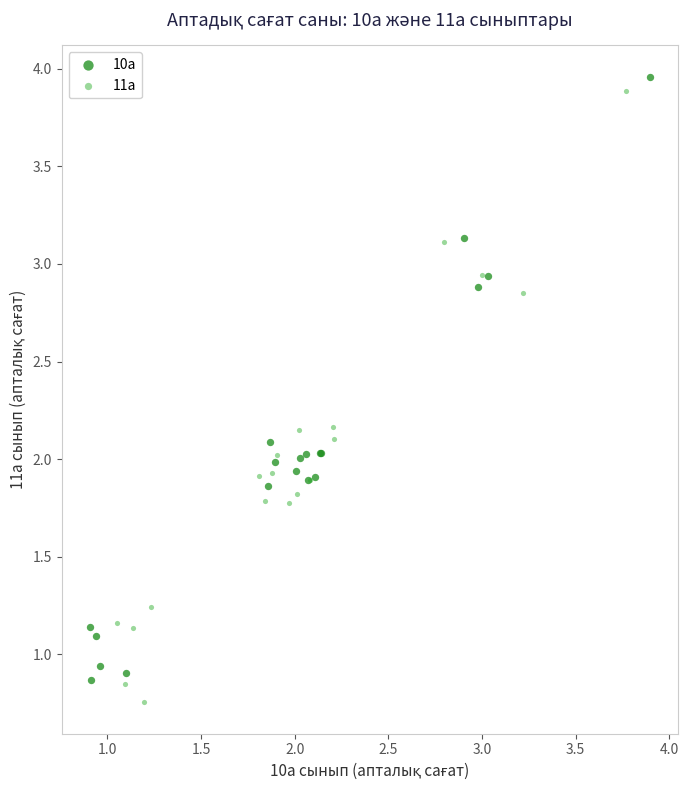

Which series reaches the minimum Y coordinate?

11а